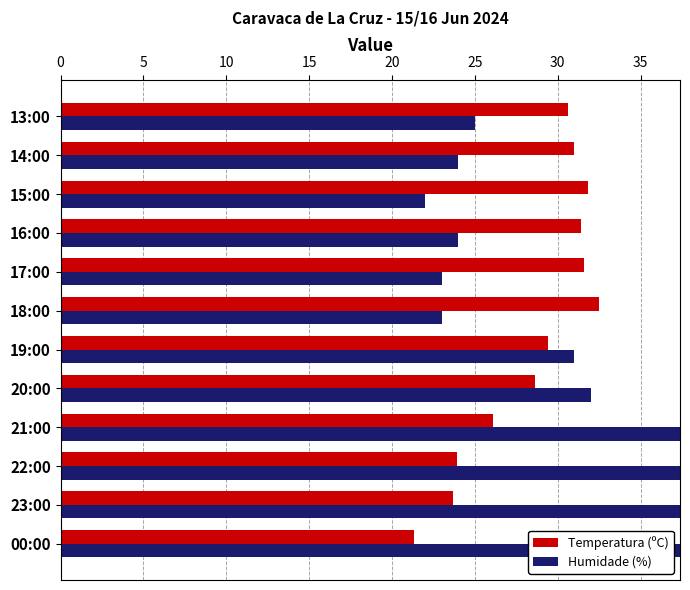

Which series has the widest spread of values?

Humidade (%)